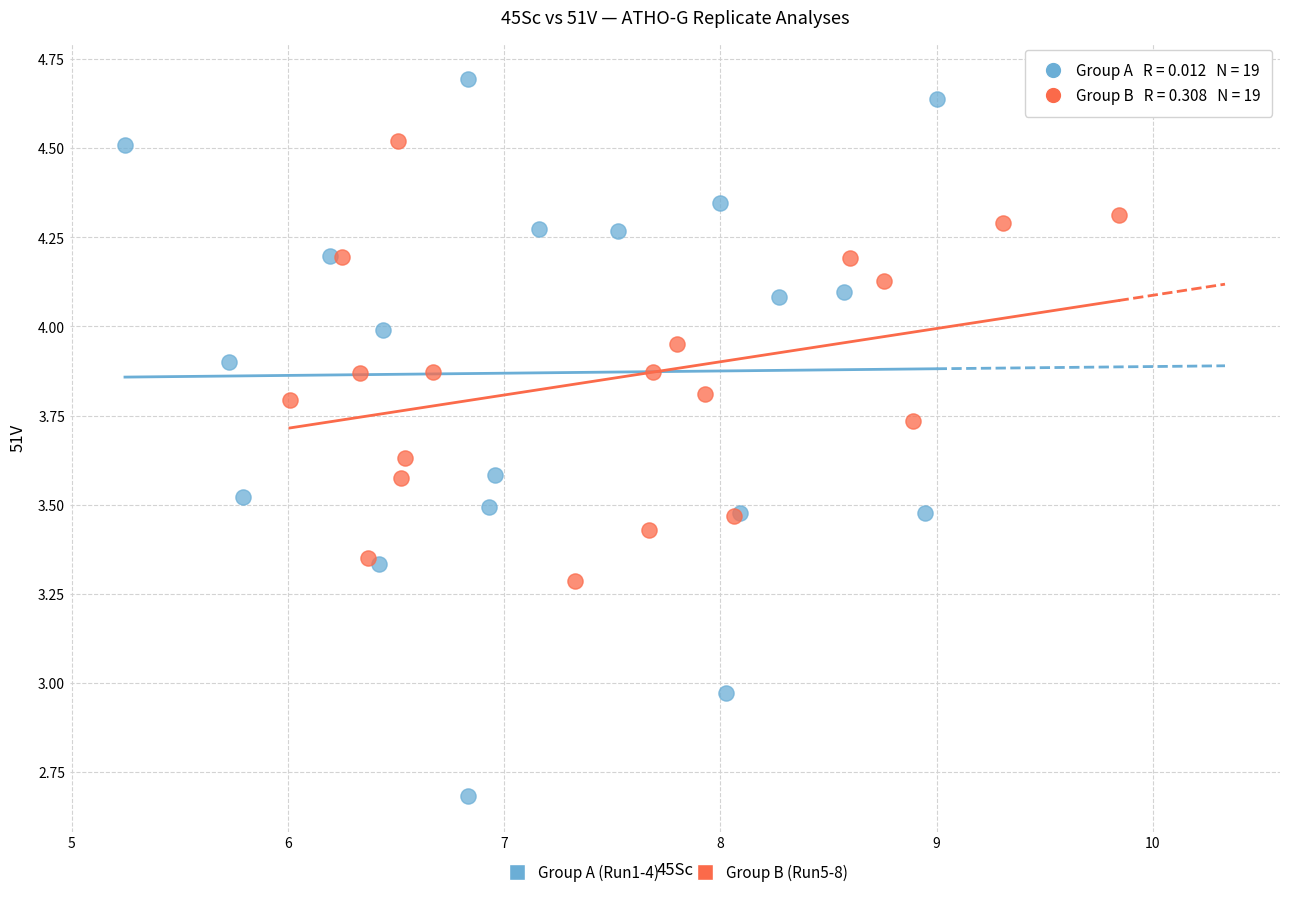

Which series reaches the minimum Y coordinate?

Group A (Run1-4)